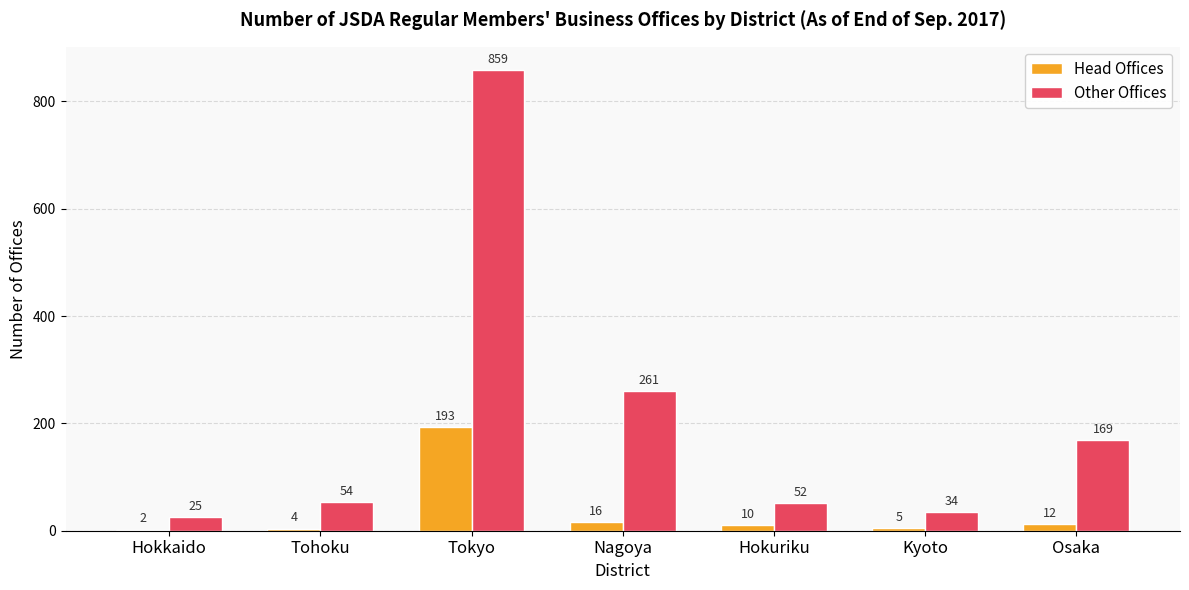

Is the value of Head Offices at Hokkaido greater than the value of Other Offices at Nagoya?

No